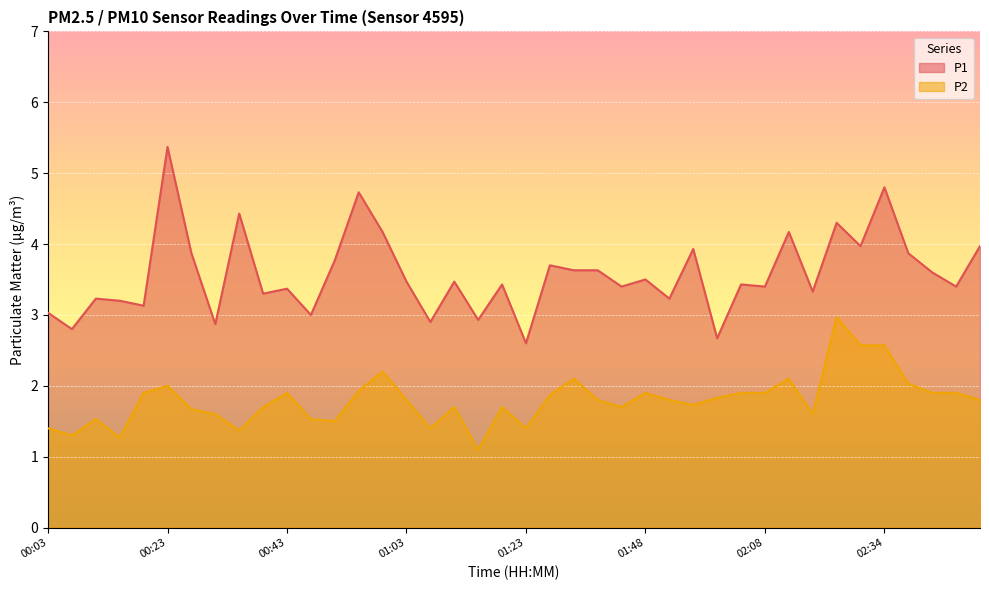

What is the difference between the maximum and minimum values in the P1 series?

2.8